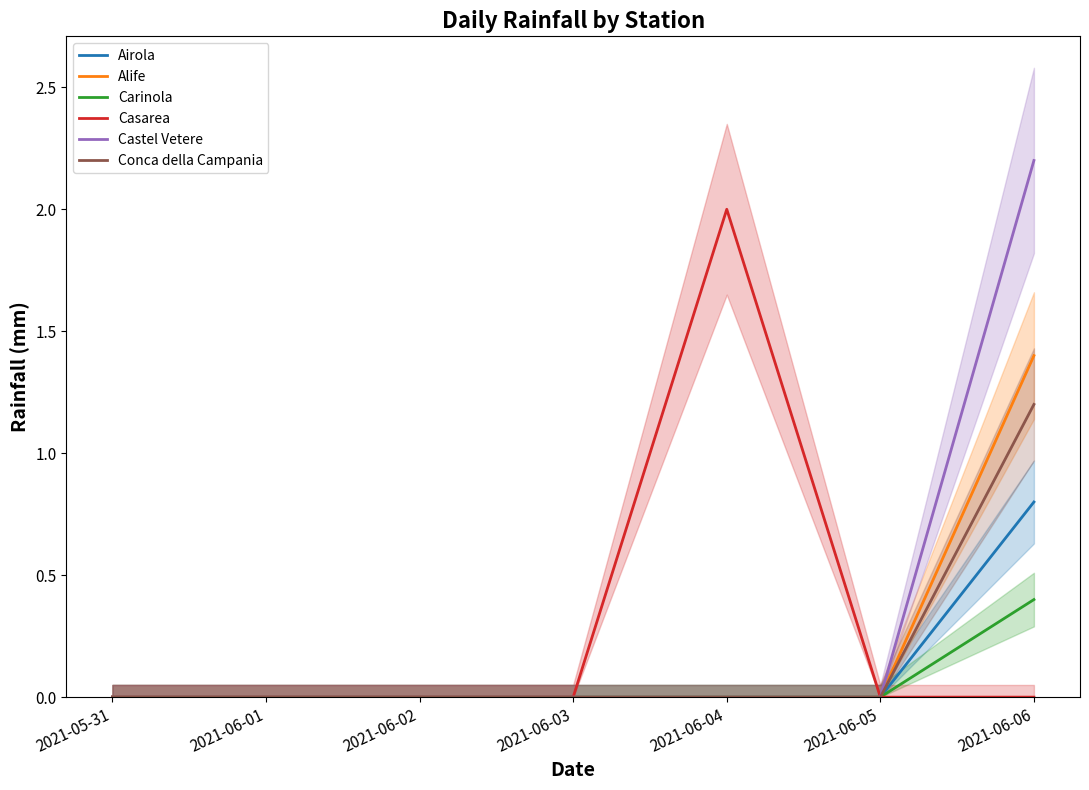

Count the Alife values in the range 0 to 1.

6